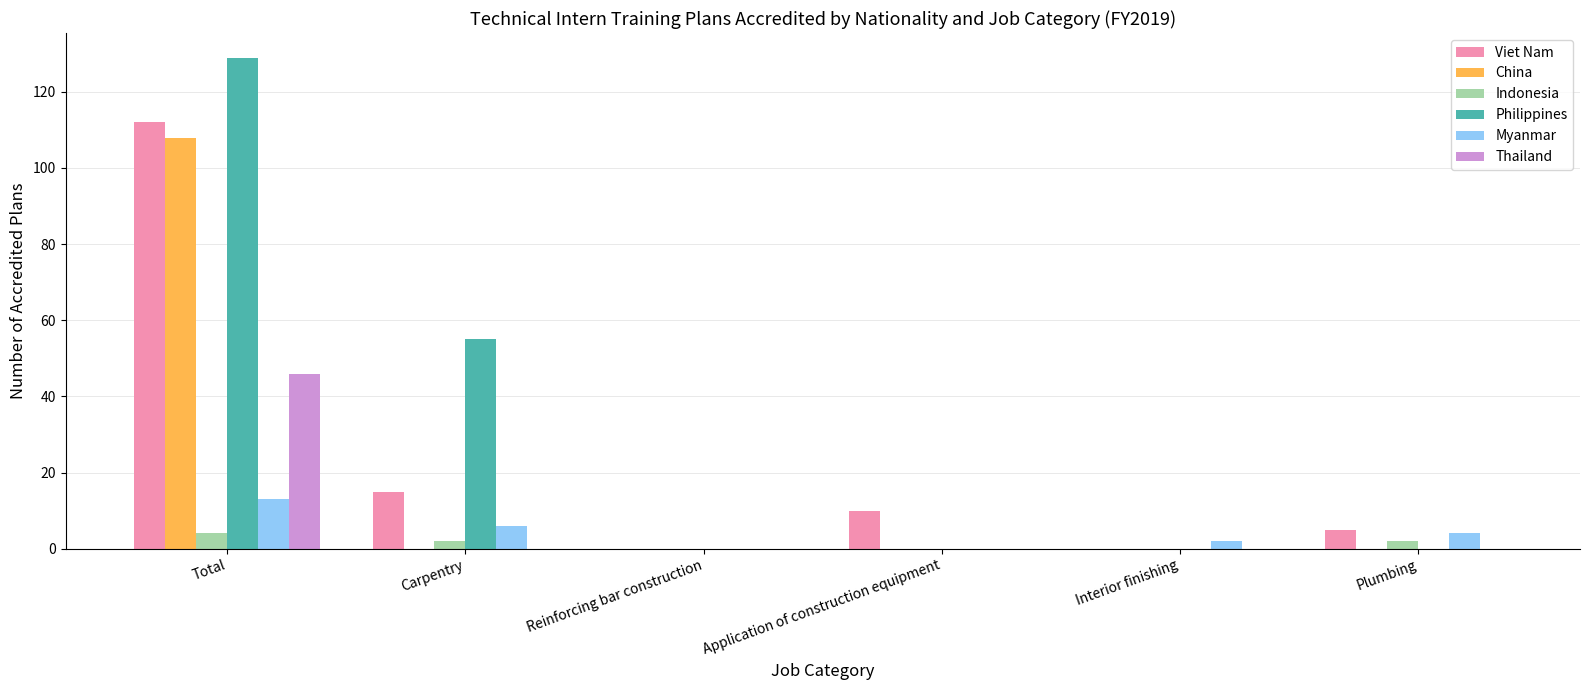

Which series changed the most between Total and Application of construction equipment?

Philippines